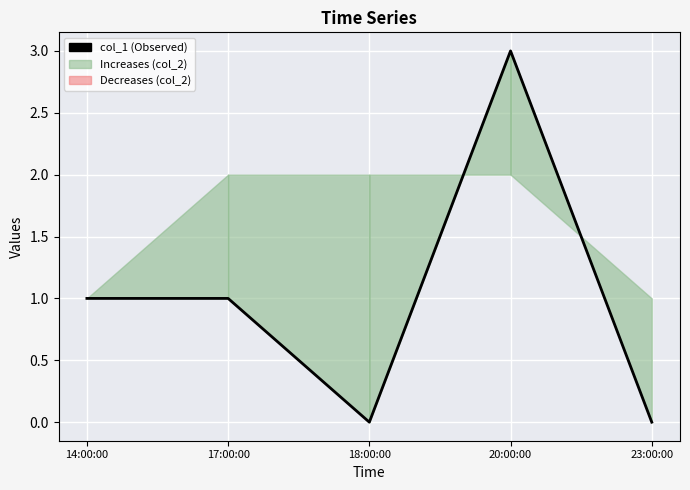

Reading left to right, list all the values displayed in this chart.

14:00:00=1	17:00:00=1	18:00:00=0	20:00:00=3	23:00:00=0